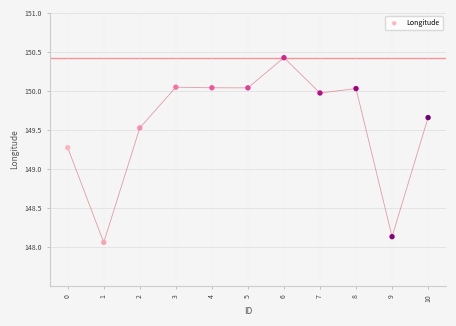

What is the range of Y values (max minus min)?

2.4